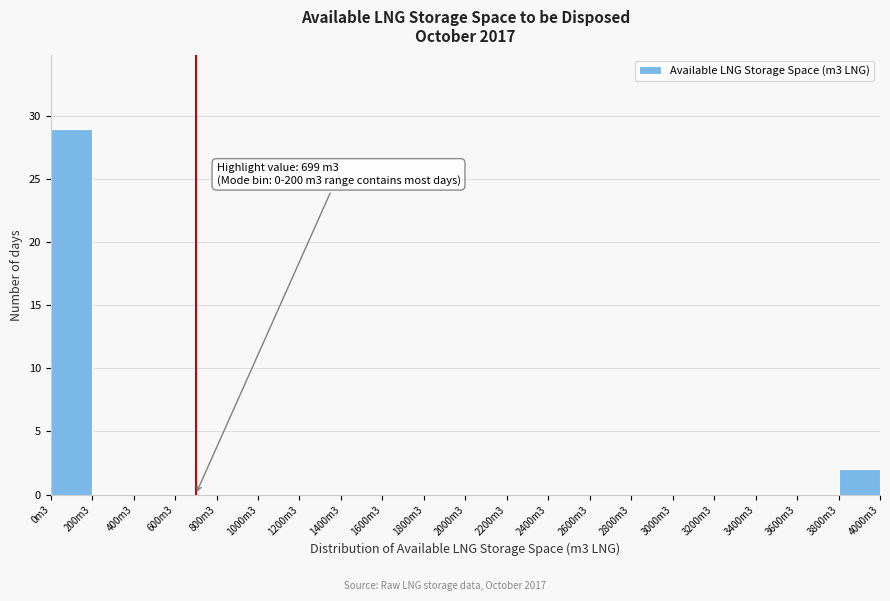

Reading left to right, extract all data points from this chart.

0m3=29	200m3=0	400m3=0	600m3=0	800m3=0	1000m3=0	1200m3=0	1400m3=0	1600m3=0	1800m3=0	2000m3=0	2200m3=0	2400m3=0	2600m3=0	2800m3=0	3000m3=0	3200m3=0	3400m3=0	3600m3=0	3800m3=2